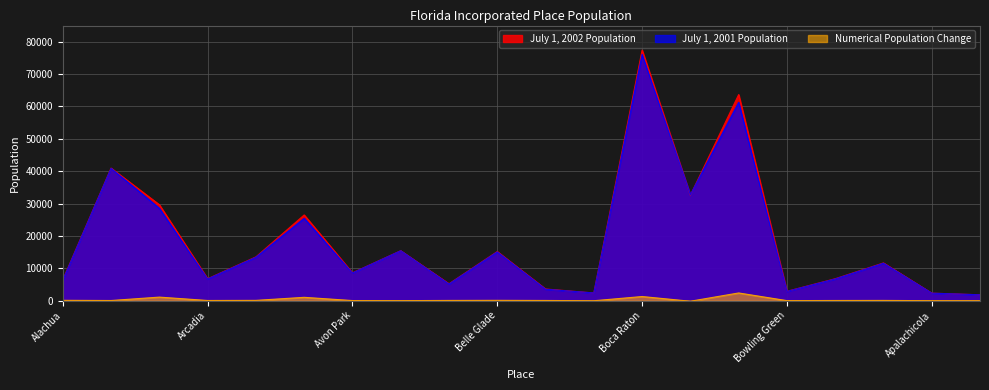

The value of July 1, 2001 Population at Bartow is 26940. True or false?

False